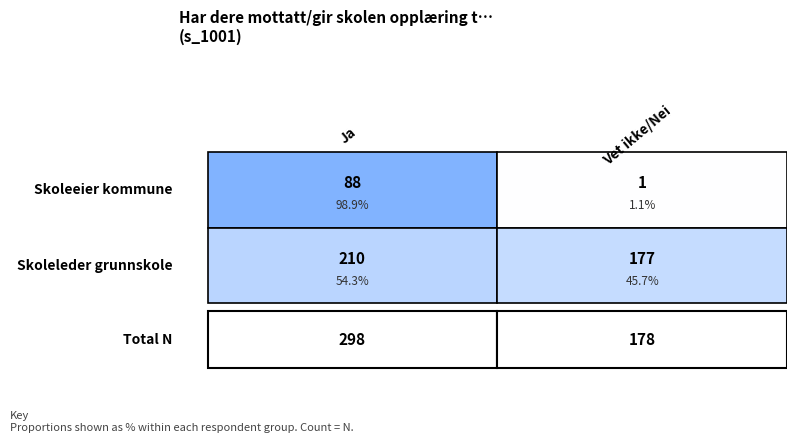

True or false: Skoleleder grunnskole has a value of 0.5 at Vet ikke / Nei.

True